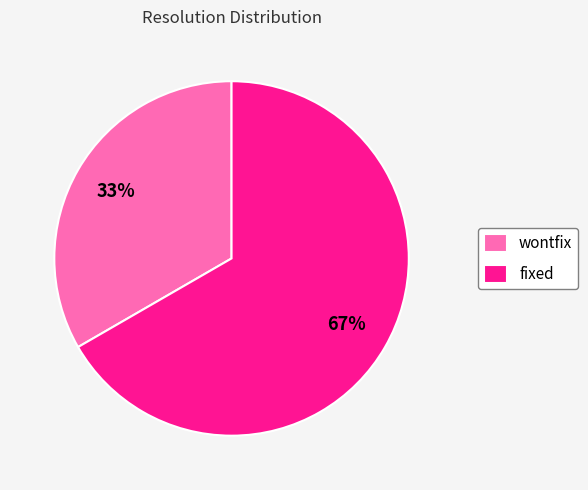

Which slice is the largest?

fixed